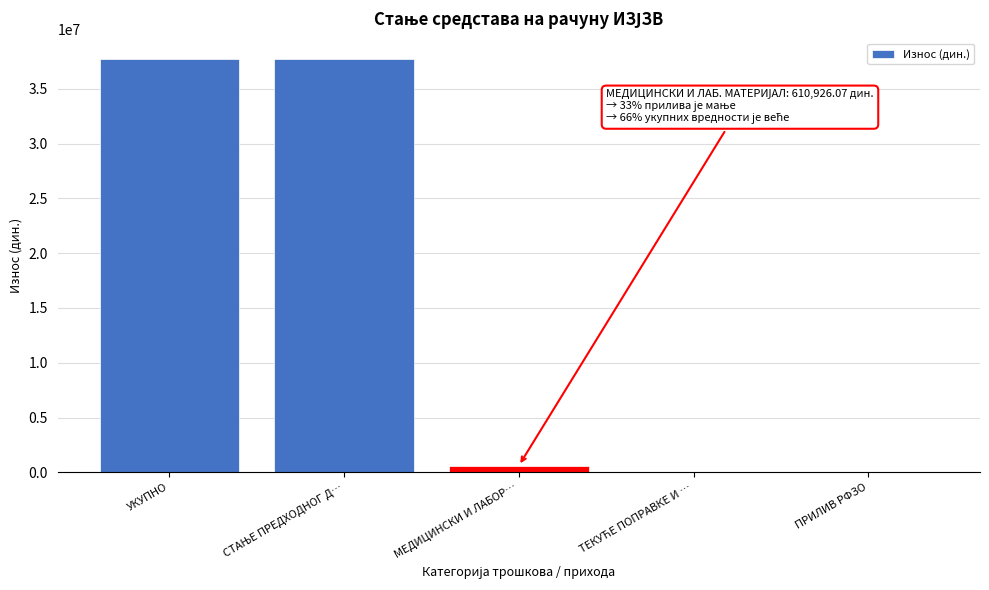

What is the sum of all values?

75997949.6